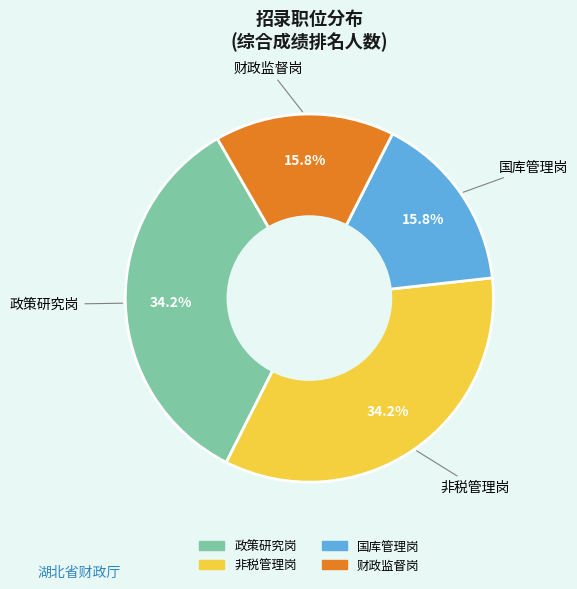

Is it true that 非税管理岗 is 34% of the pie?

True